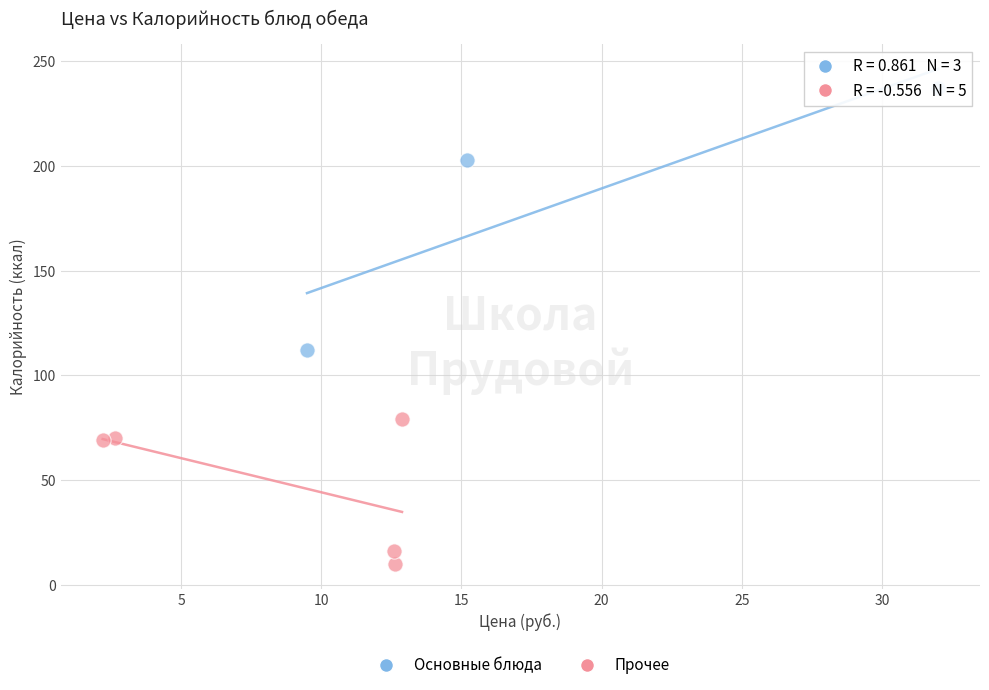

Which series reaches the maximum Y coordinate?

Основные блюда